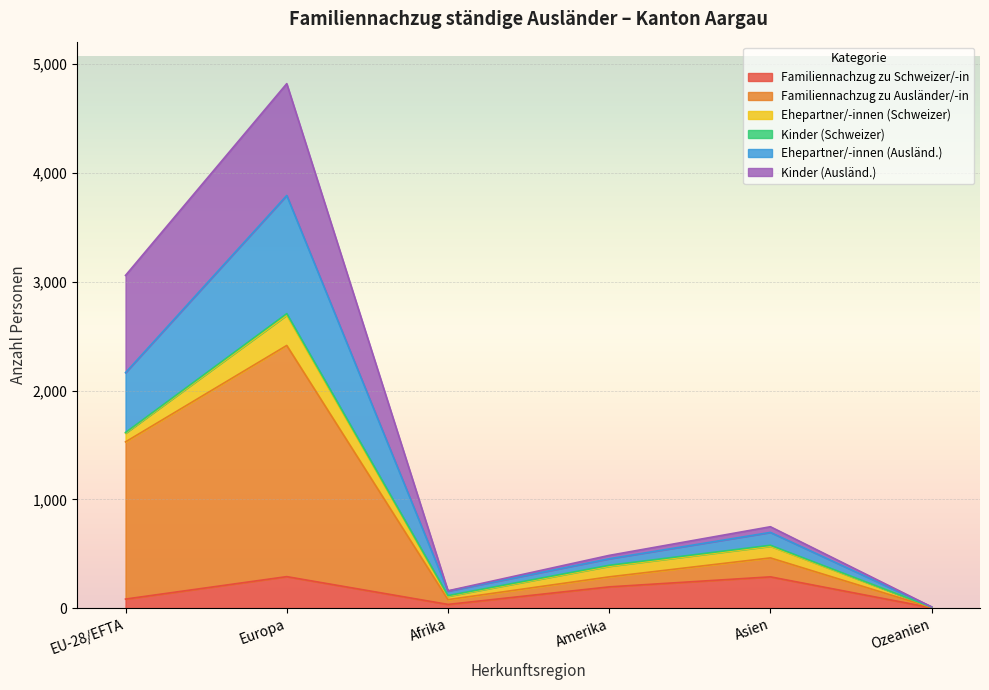

How many lines are shown in the chart?

6